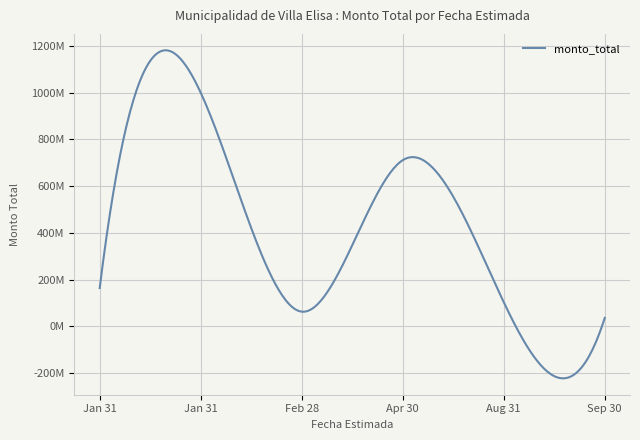

What is the value of the 2nd point from the left?

164000000